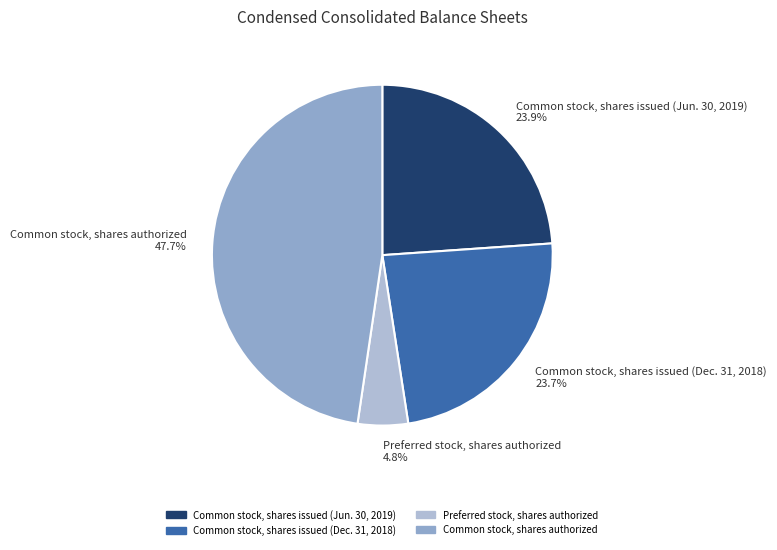

To the nearest percent, what percentage of the pie is Preferred stock, shares authorized?

5%